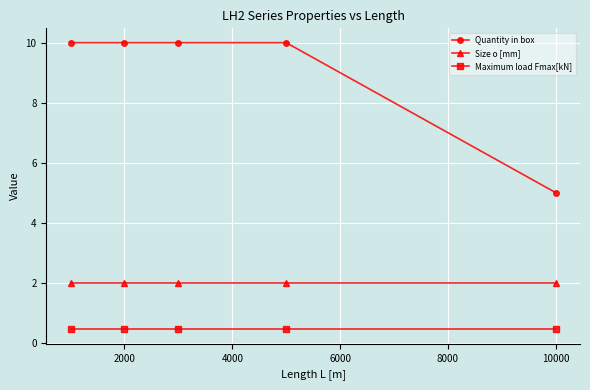

What are all the series names shown in the legend?

Quantity in box, Size o [mm], Maximum load Fmax[kN]